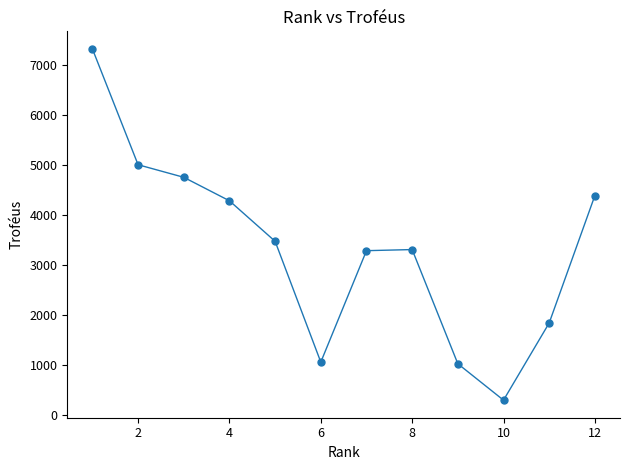

What Y value in the scatter plot is closest to 3807?

3472